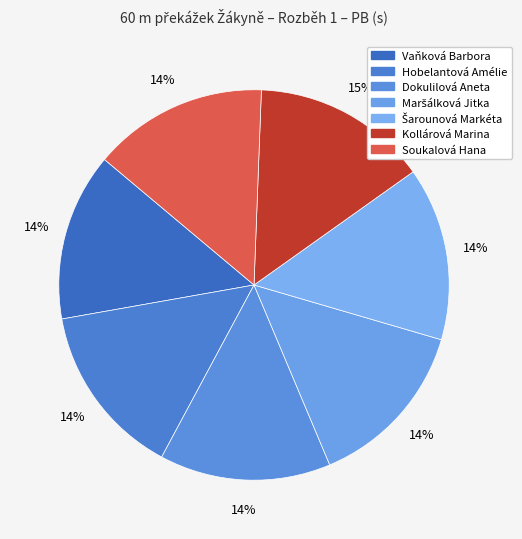

Count the number of slices in the pie.

7